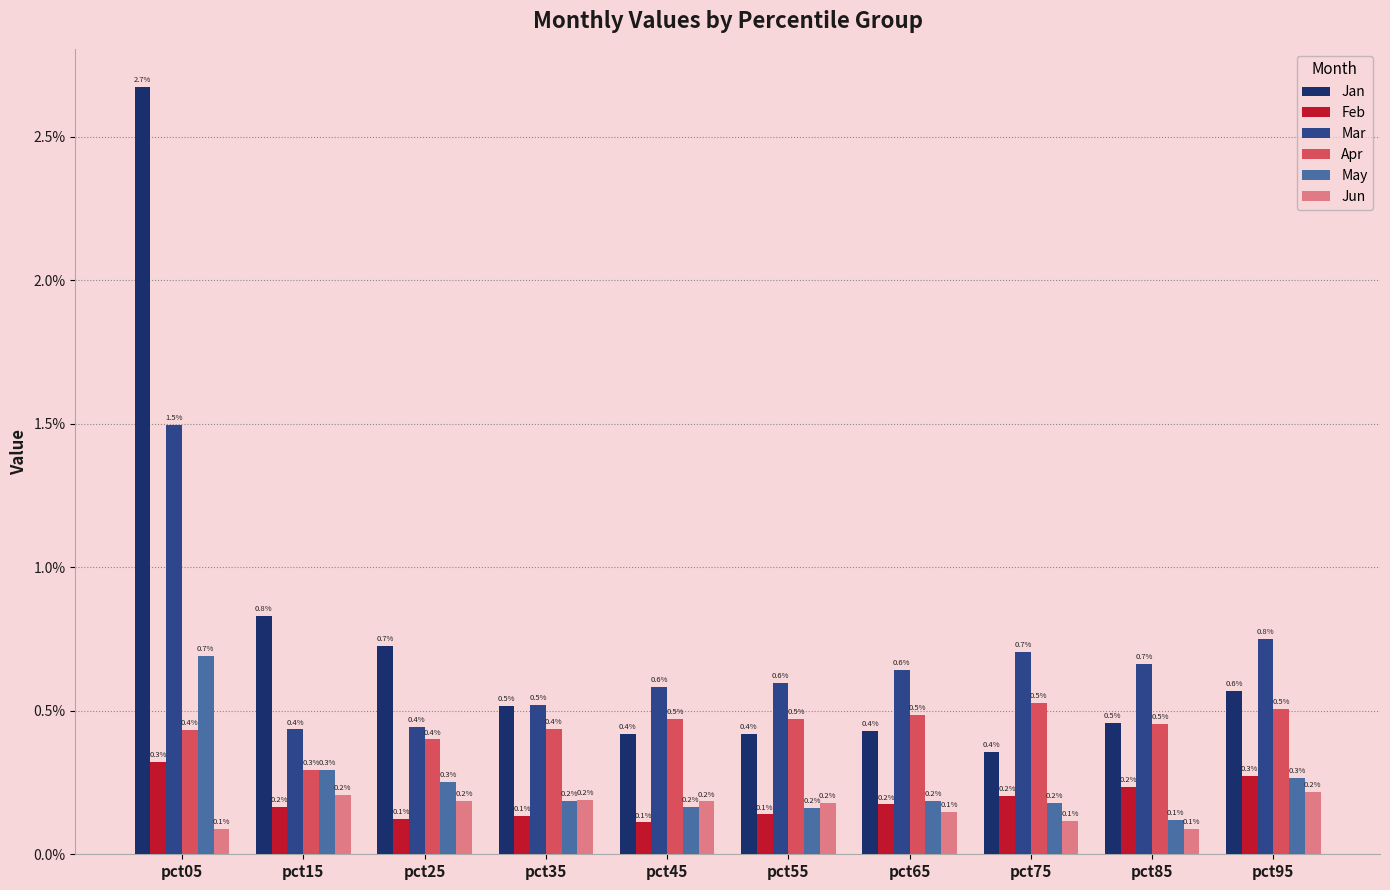

What is the sum of the Apr values at pct55 and pct15?

0.8